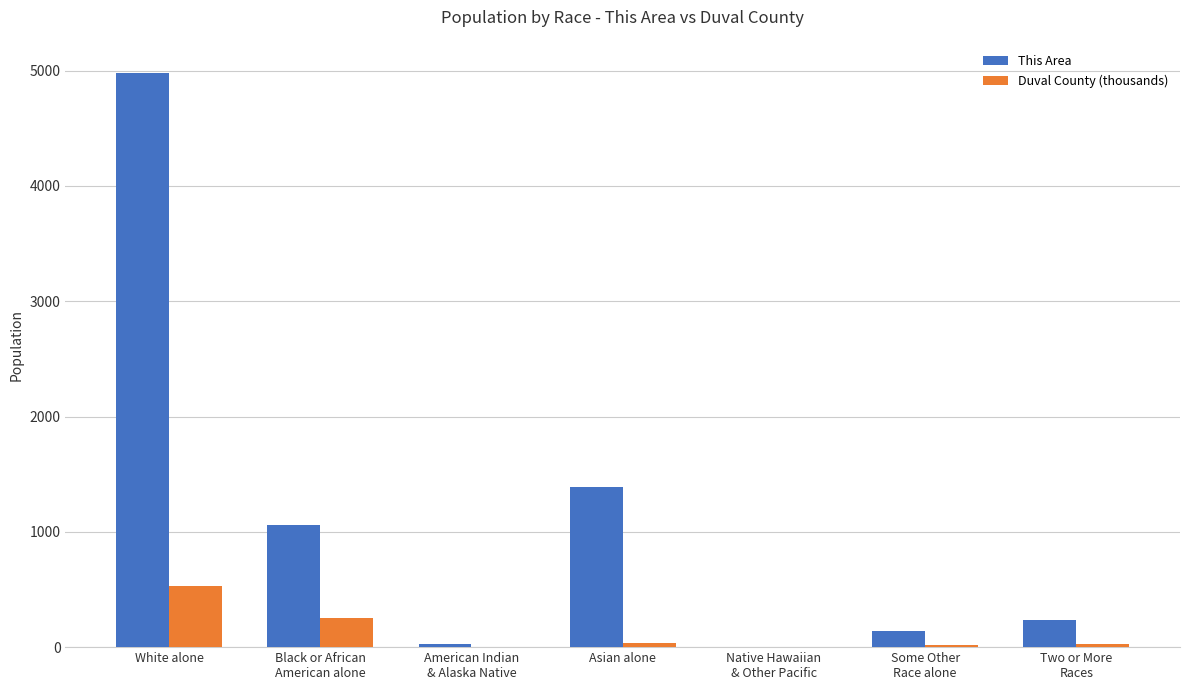

What is the maximum value shown in the chart?

4983.0